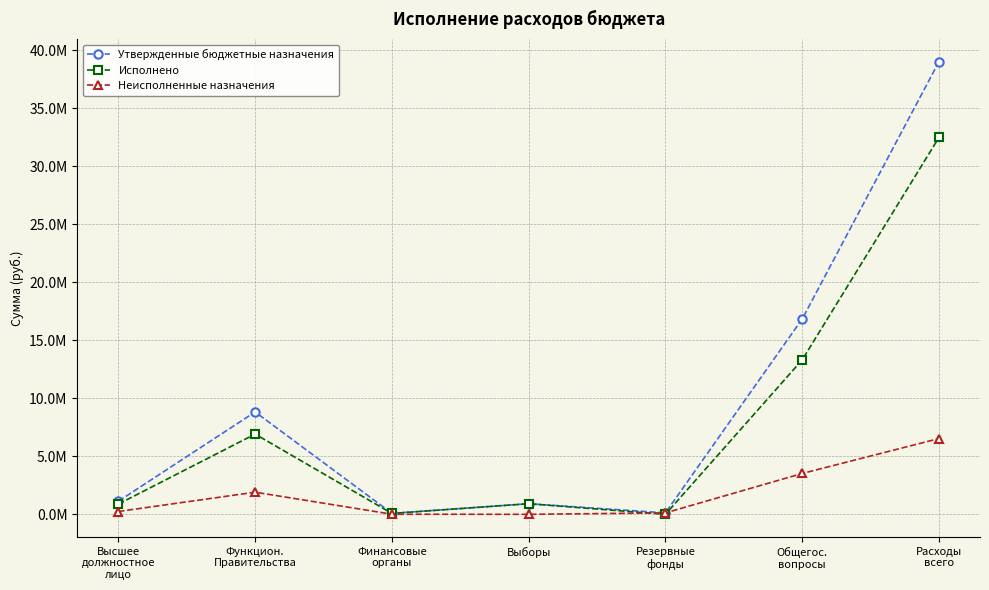

At which category does Утвержденные бюджетные назначения reach its first local valley?

Финансовые
органы